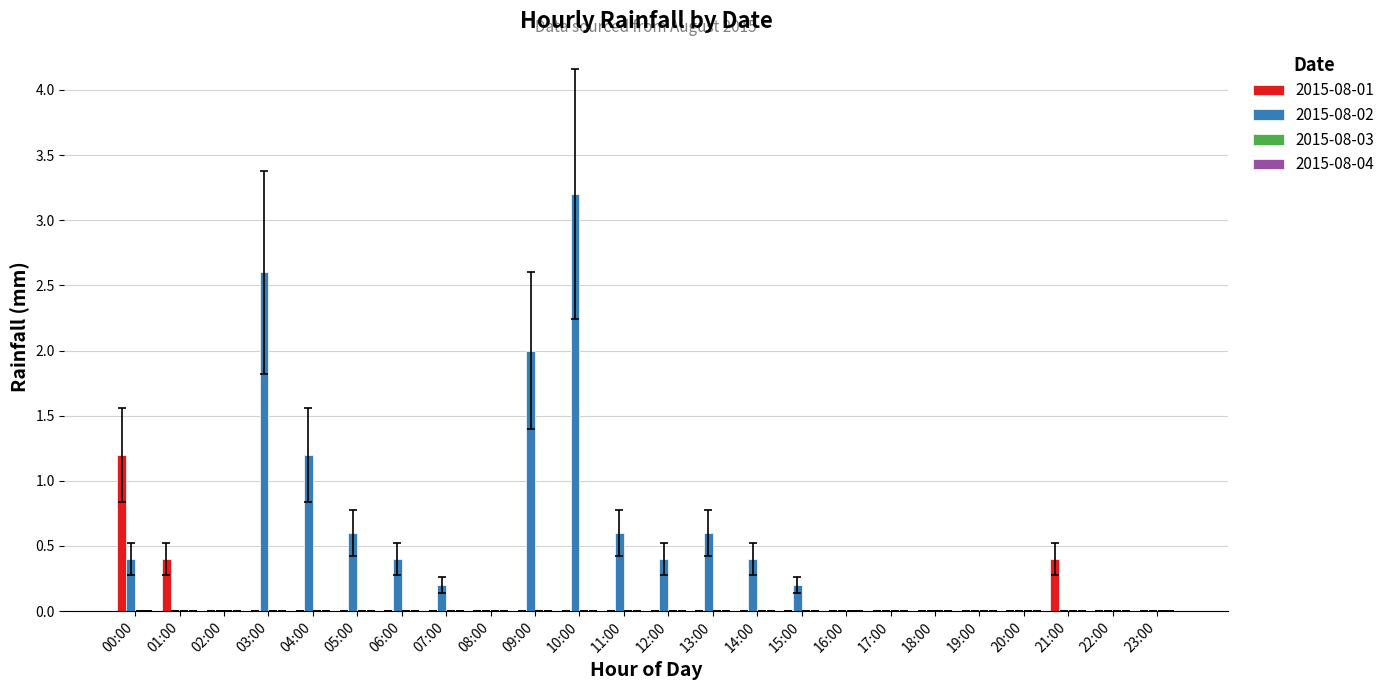

What is the sum of all 2015-08-01 values?

2.0